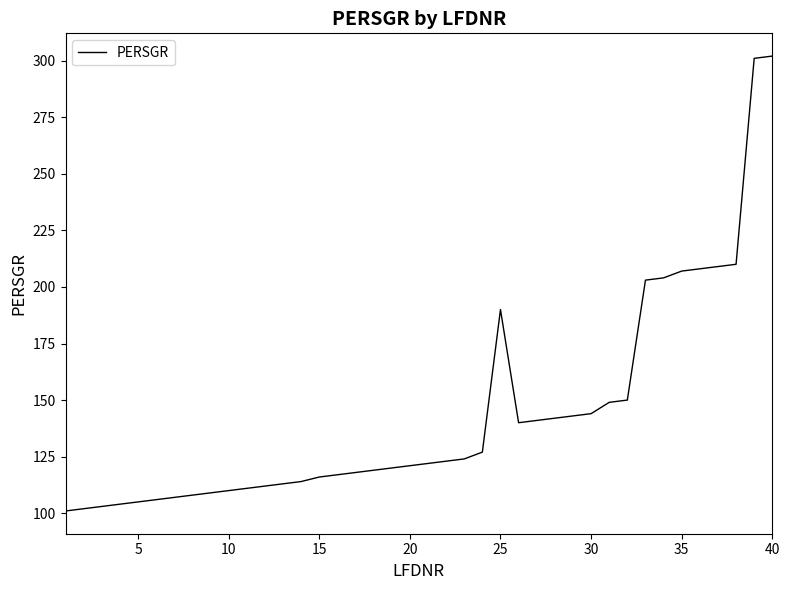

What is the greatest value displayed?

302